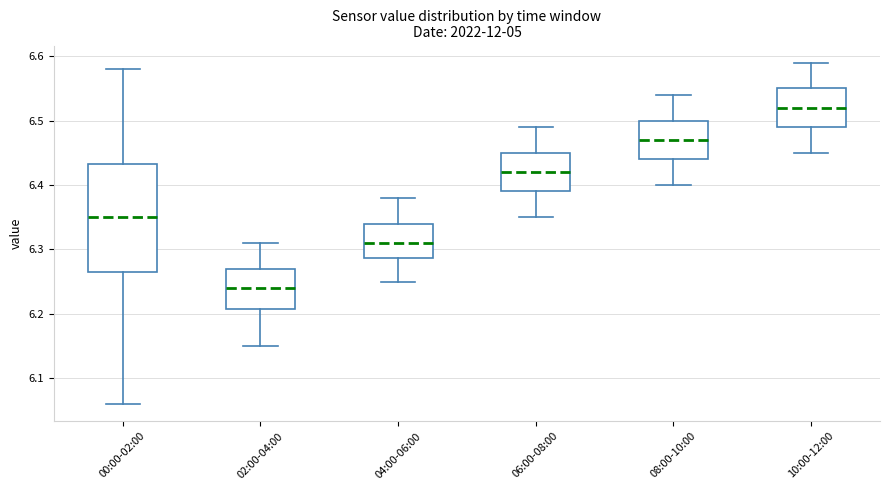

Which box's median line is the lowest?

02:00-04:00